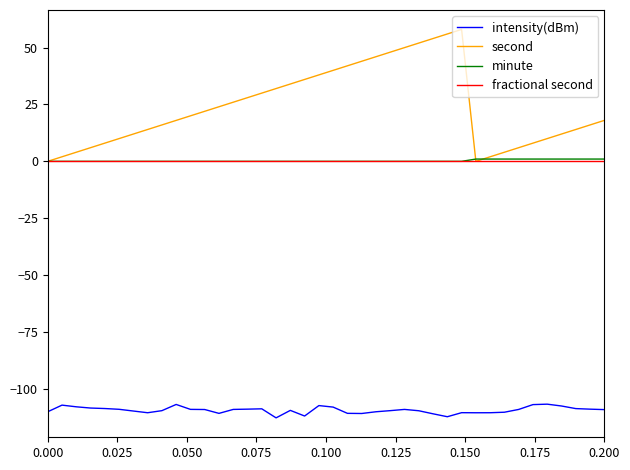

What is the sum of all minute values?

10.0